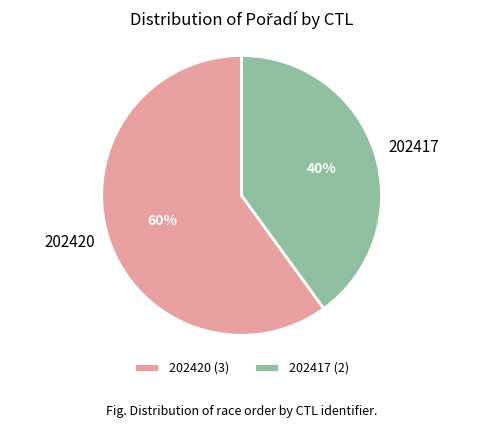

What is the largest slice in the pie chart?

202420